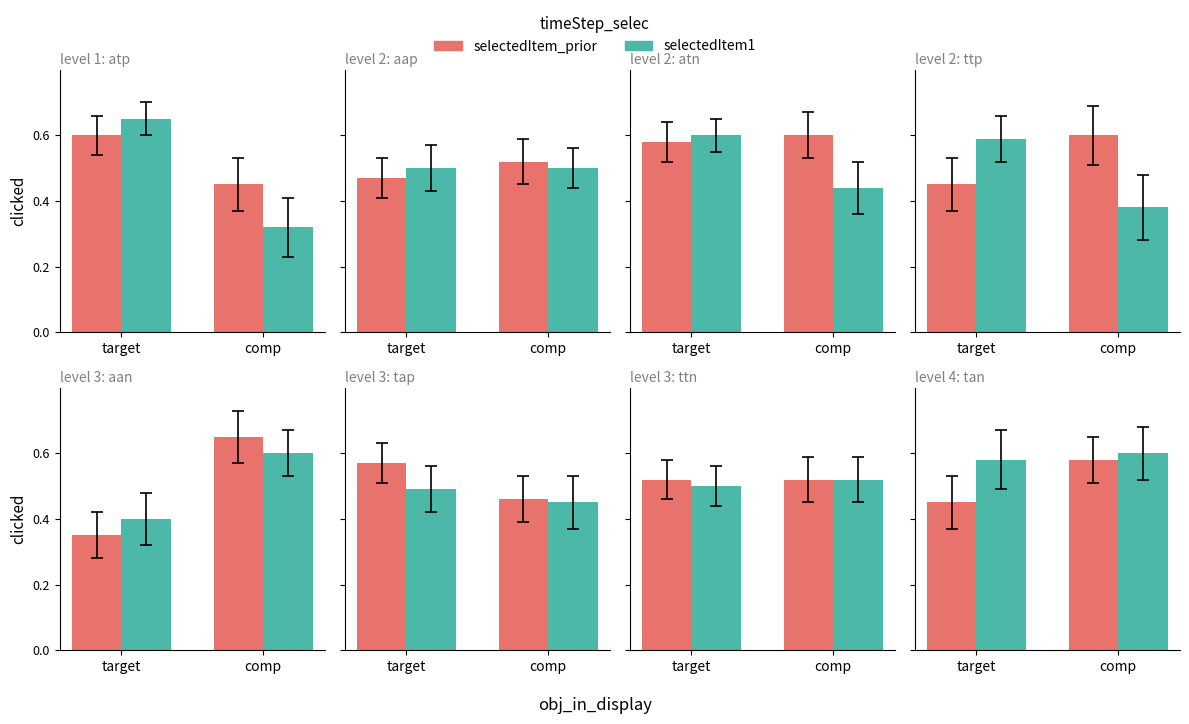

What is the highest value of the selectedItem1 series?

0.6